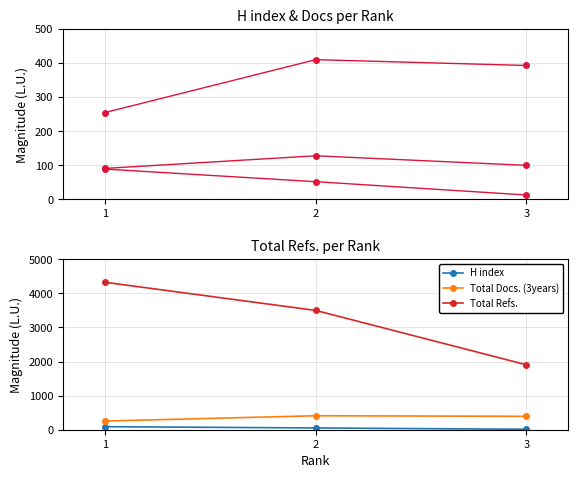

Which category has the lowest value in the H index series?

3